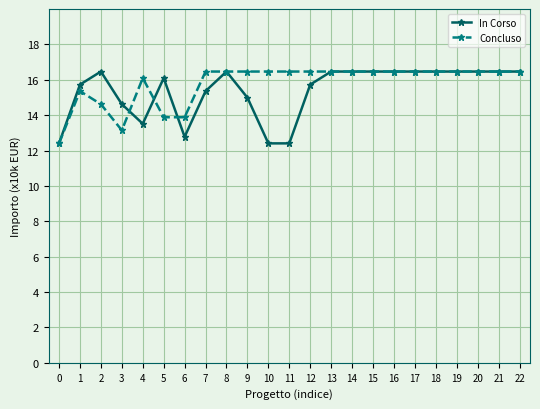

At which category does Concluso reach its first local valley?

3